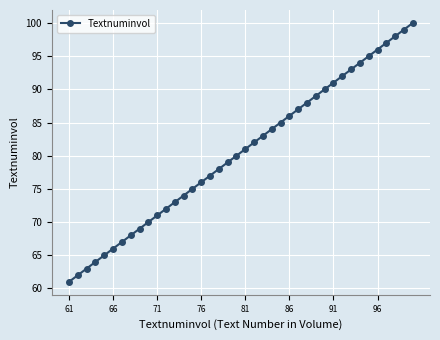

What is the greatest value displayed?

100